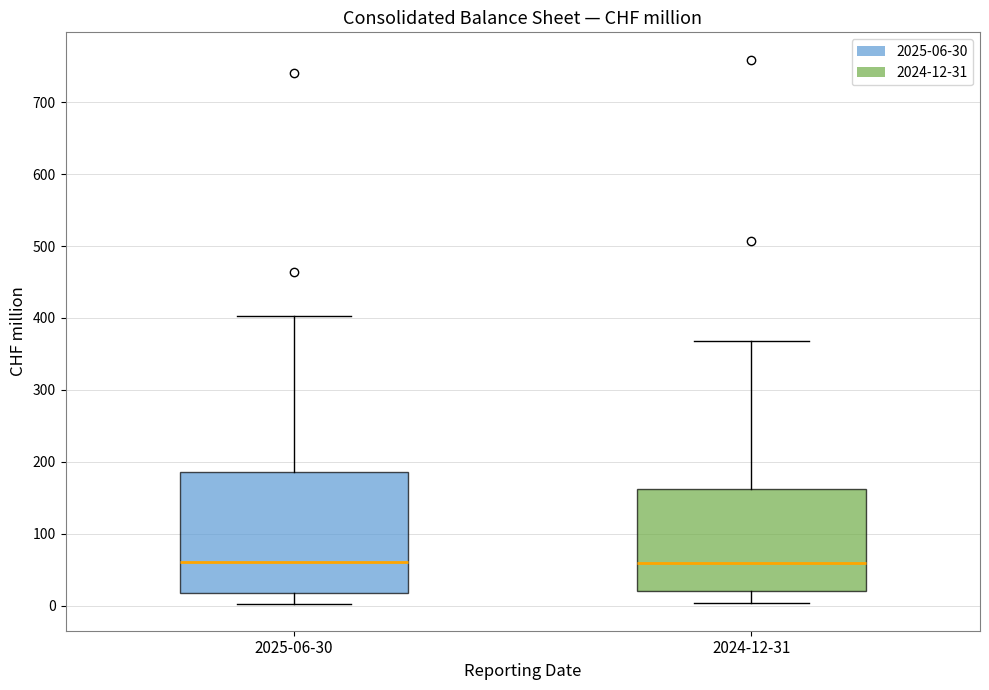

Reading left to right, read every box against the y-axis: the position of its median line, the range the box covers, and the ends of its whiskers. The values are not printed on the chart, so give them approximately, as read against the axis.

2025-06-30: median 60, box 20 to 190, whiskers 0 to 400
2024-12-31: median 60, box 20 to 160, whiskers 0 to 370